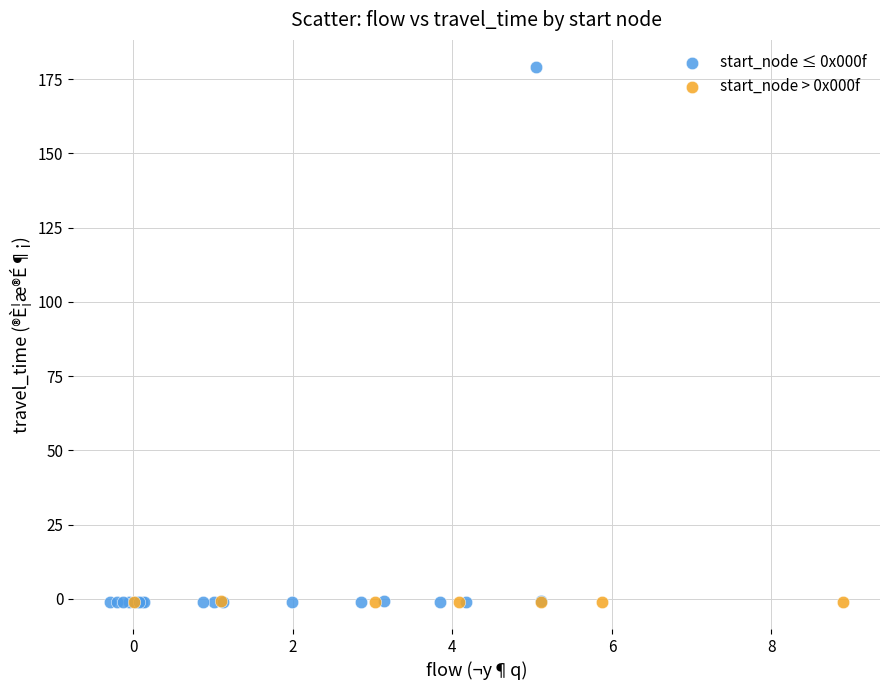

Which series has the largest Y range (max minus min)?

start_node ≤ 0x000f